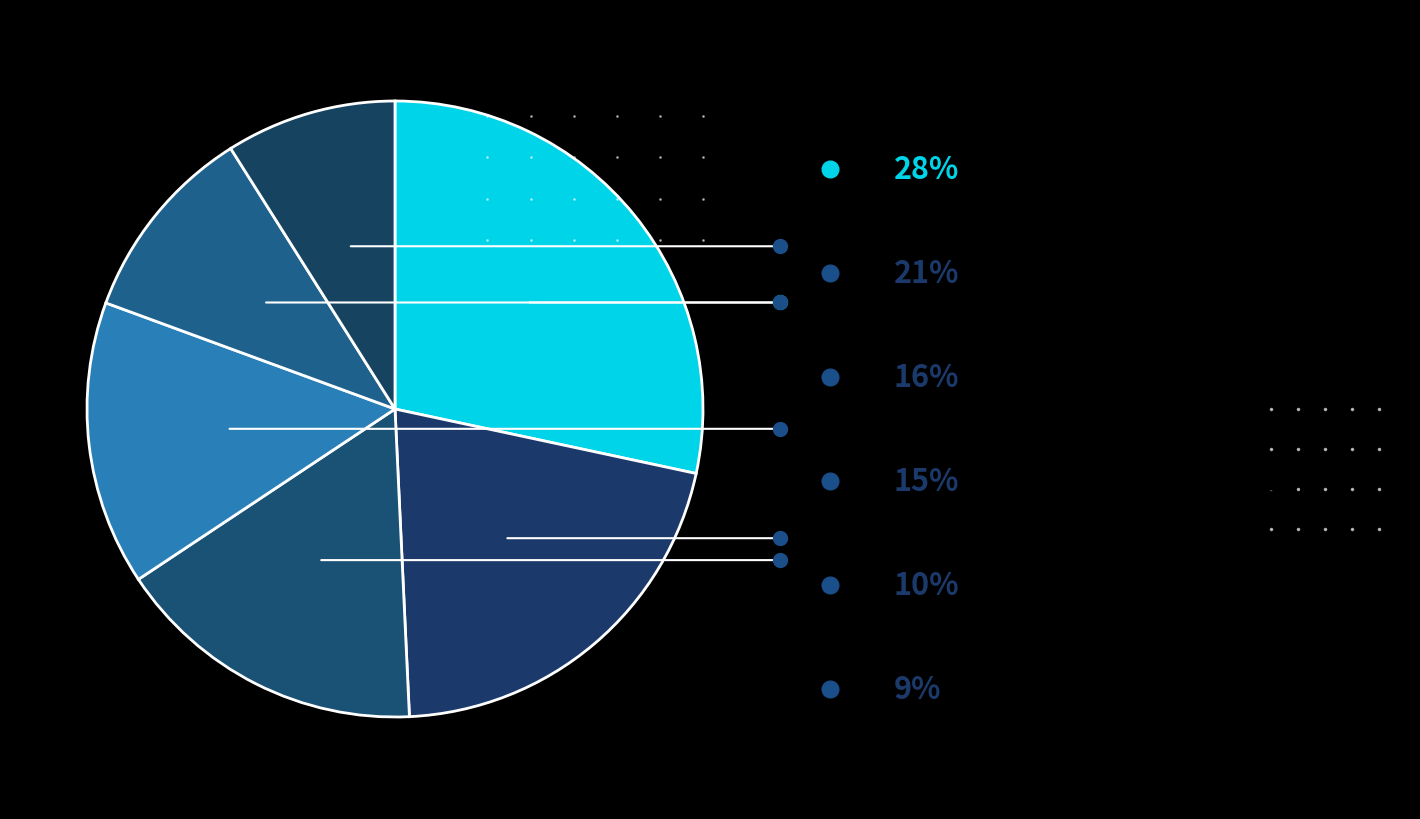

To the nearest percent, what is the average slice percentage?

17%